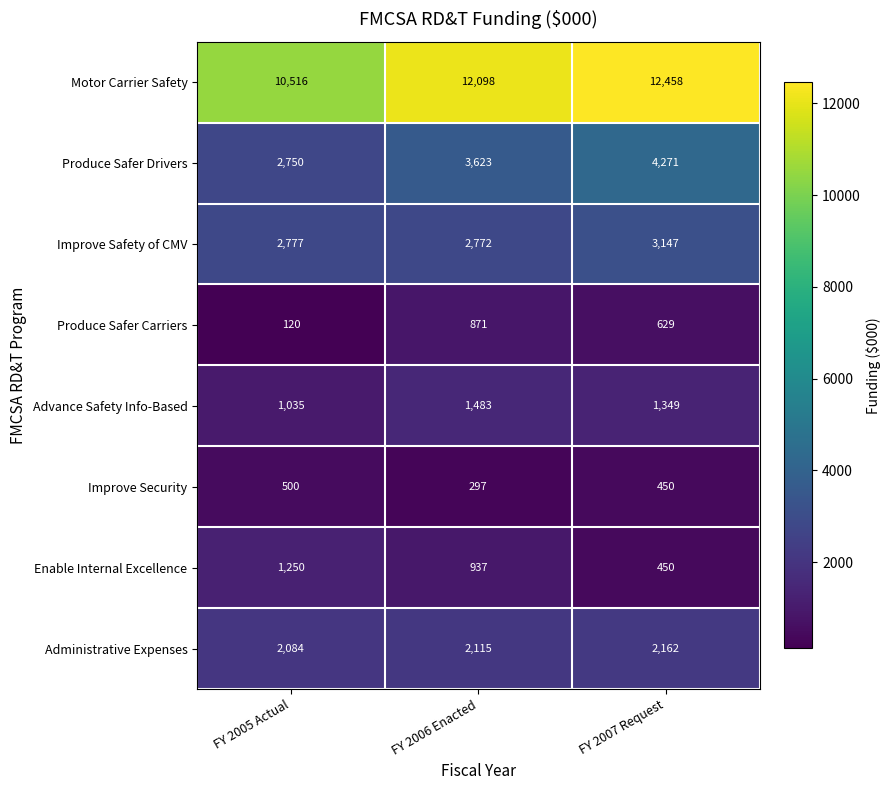

What is the spread (max minus min) of values at FY 2007 Request?

12008